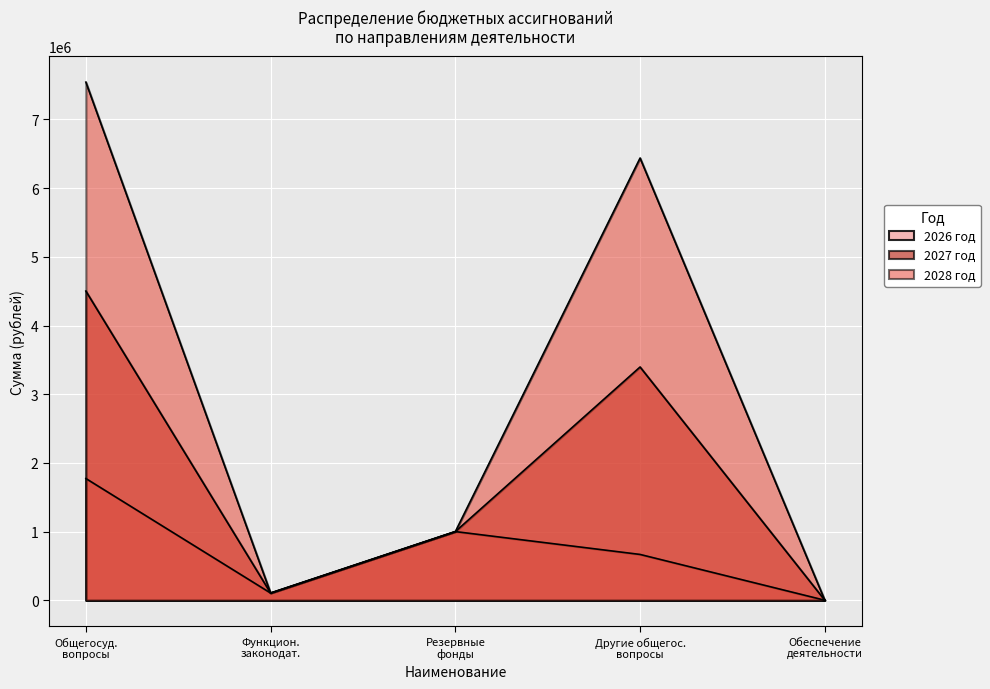

What is the label of the 5th point from the left?

Обеспечение деятельности